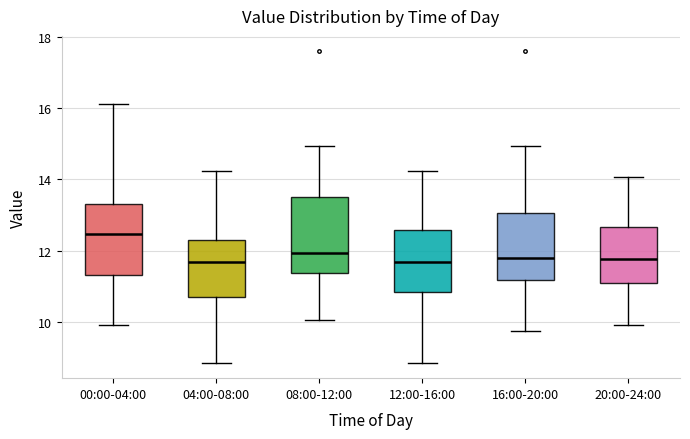

Reading left to right, transcribe this box plot: for each box, give where its median line is, the range the box spans, and where its two whiskers end, as read against the y-axis. The values are not printed on the chart, so give them approximately, as read against the axis.

00:00-04:00: median 12.4, box 11.4 to 13.4, whiskers 10.0 to 16.2
04:00-08:00: median 11.6, box 10.8 to 12.4, whiskers 8.8 to 14.2
08:00-12:00: median 12.0, box 11.4 to 13.6, whiskers 10.0 to 15.0
12:00-16:00: median 11.6, box 10.8 to 12.6, whiskers 8.8 to 14.2
16:00-20:00: median 11.8, box 11.2 to 13.0, whiskers 9.8 to 15.0
20:00-24:00: median 11.8, box 11.0 to 12.6, whiskers 10.0 to 14.0